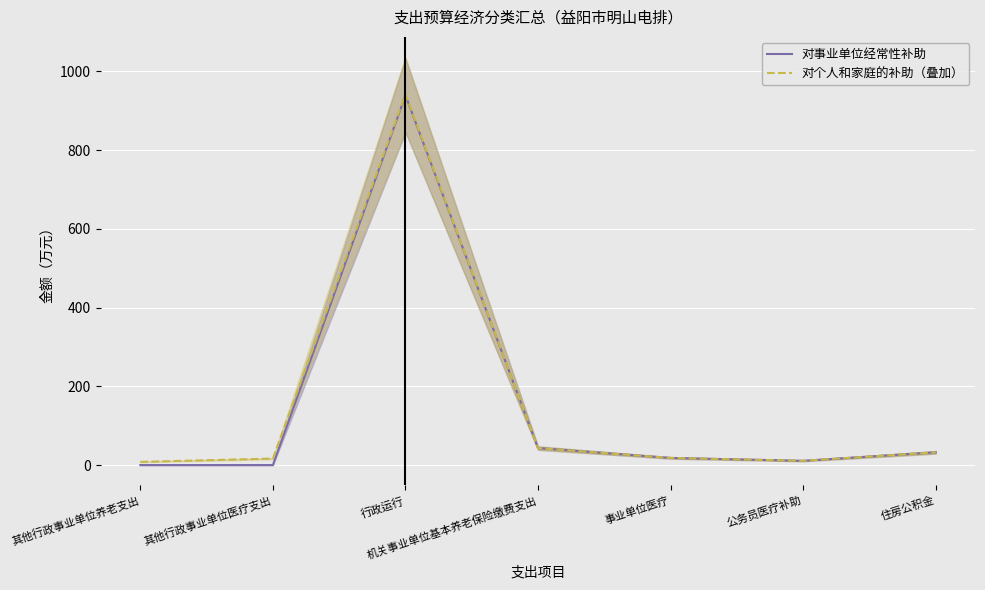

What are all the series names shown in the legend?

对事业单位经常性补助, 对个人和家庭的补助（叠加）